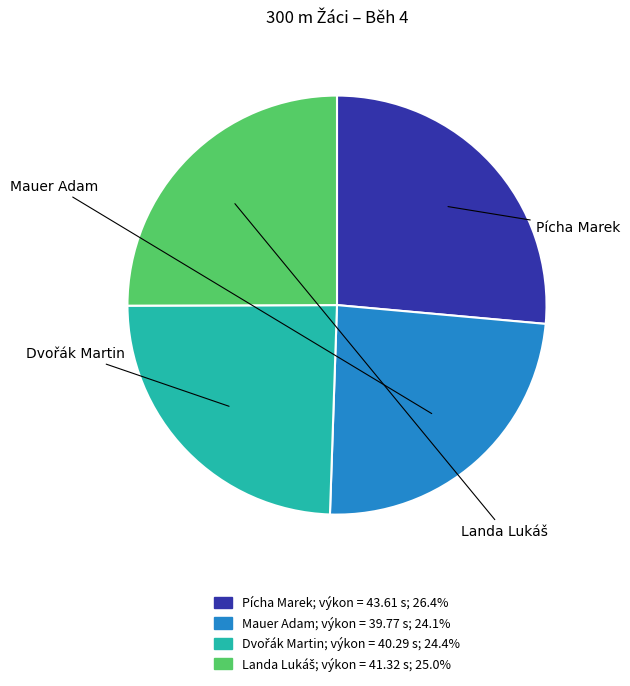

Which category has the biggest portion of the pie?

Pícha Marek